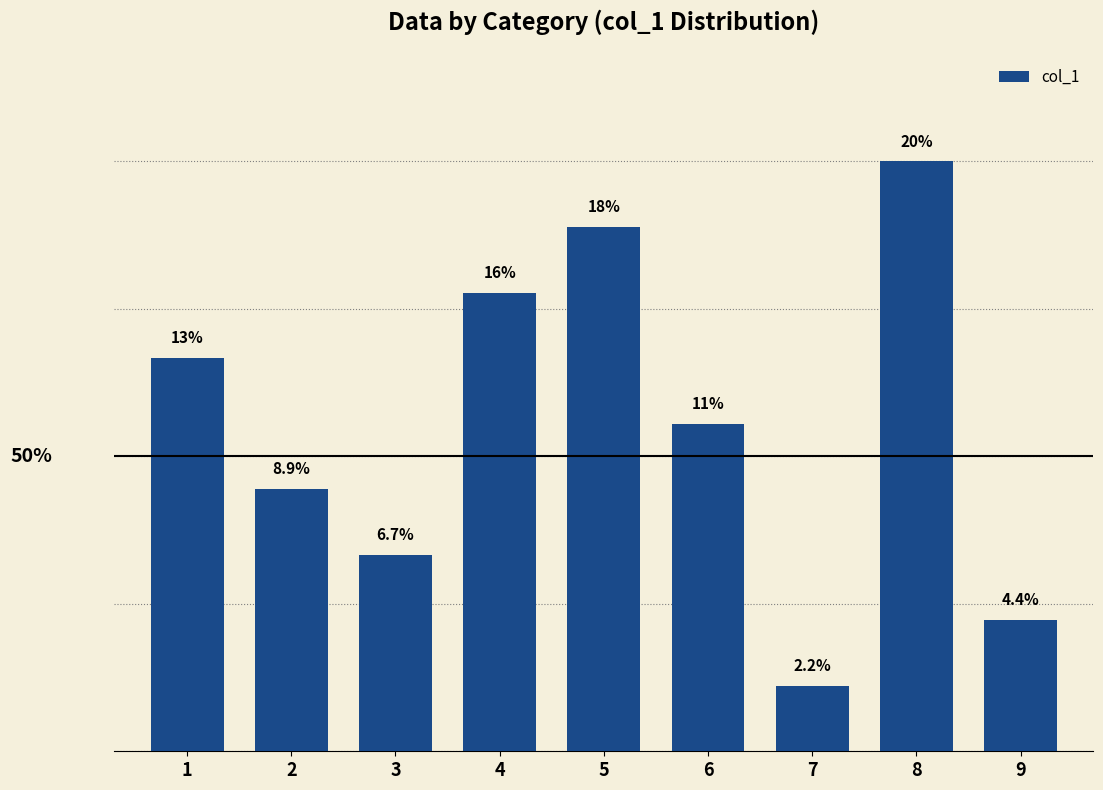

Rank the categories by value from lowest to highest.

7, 9, 3, 2, 6, 1, 4, 5, 8